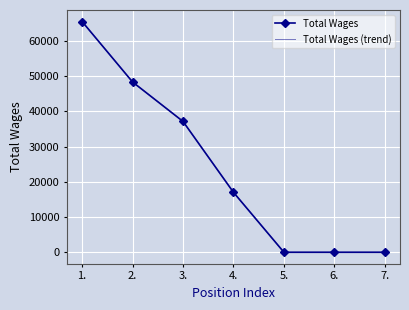

True or false: Total Wages (trend) has a value of 56716 at 3..

False